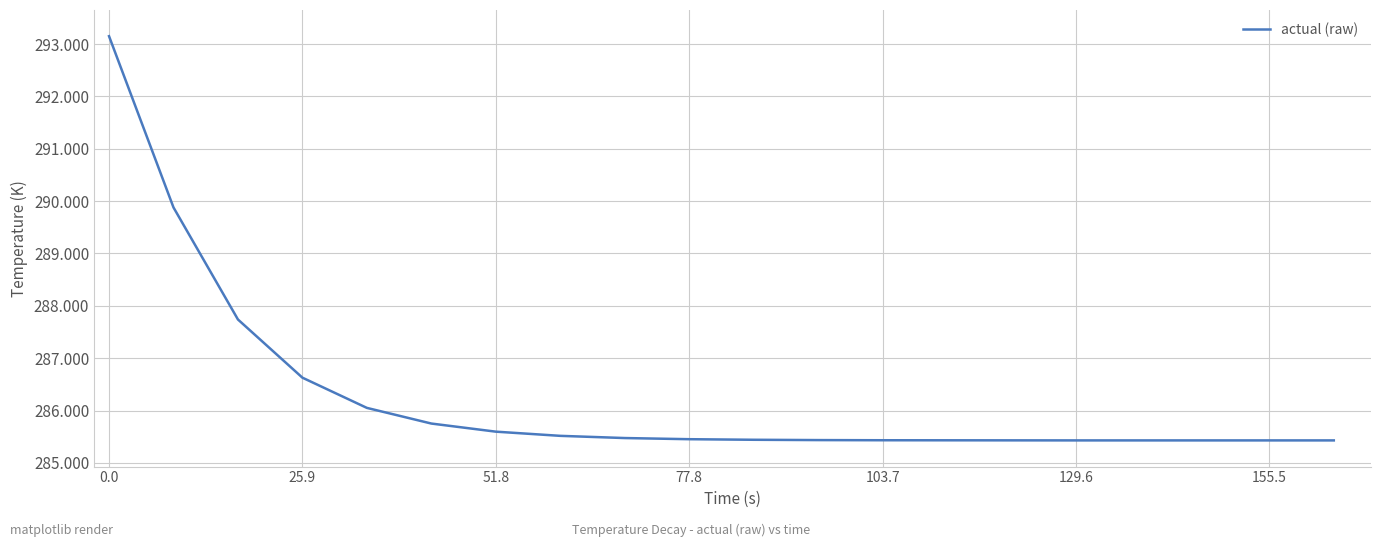

What is the difference between the maximum and minimum values?

7.7